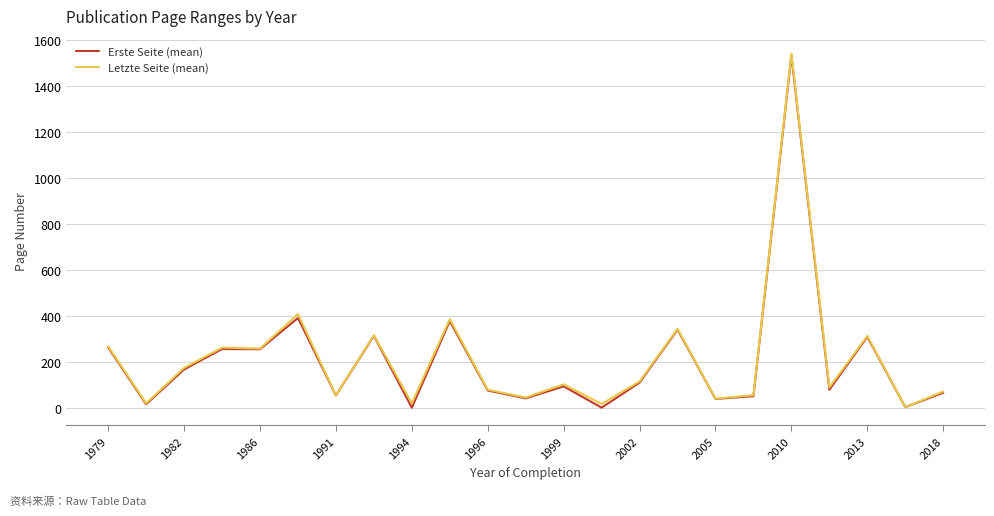

What is the greatest value displayed?

1540.5